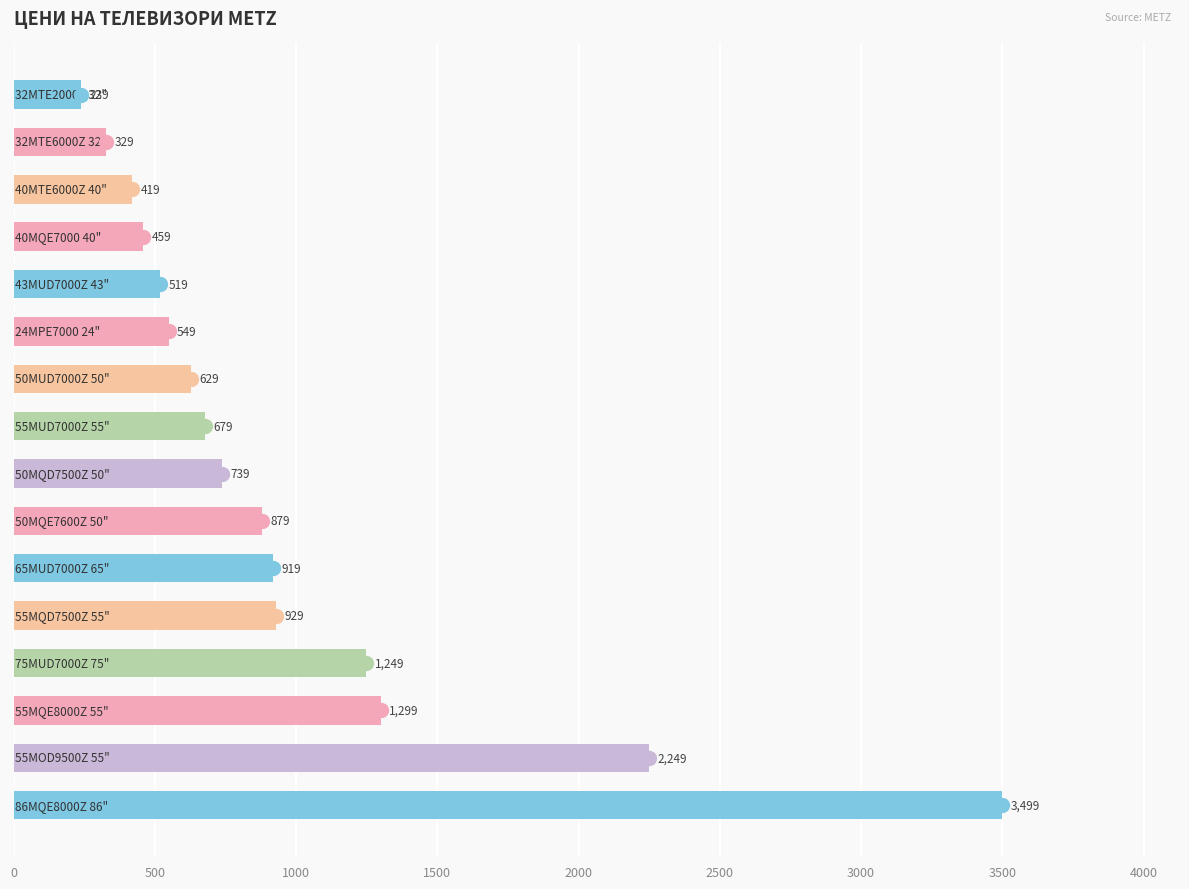

What is the minimum value shown in the chart?

239.0